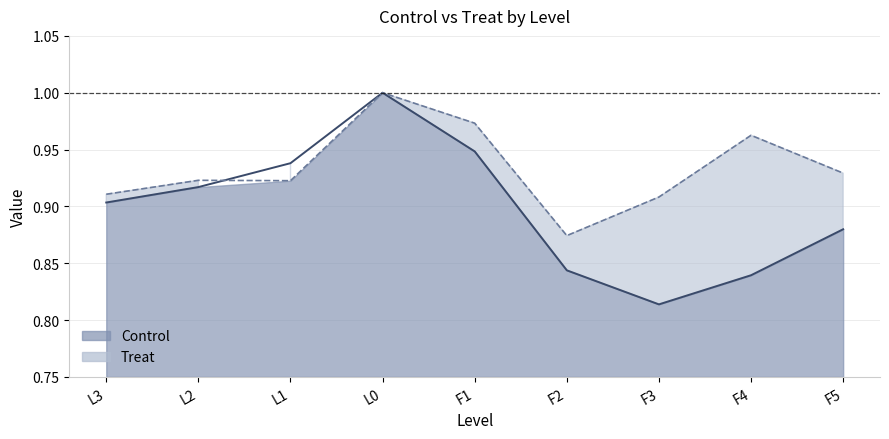

In Treat, how many points are lower than both neighbors (excluding endpoints)?

2